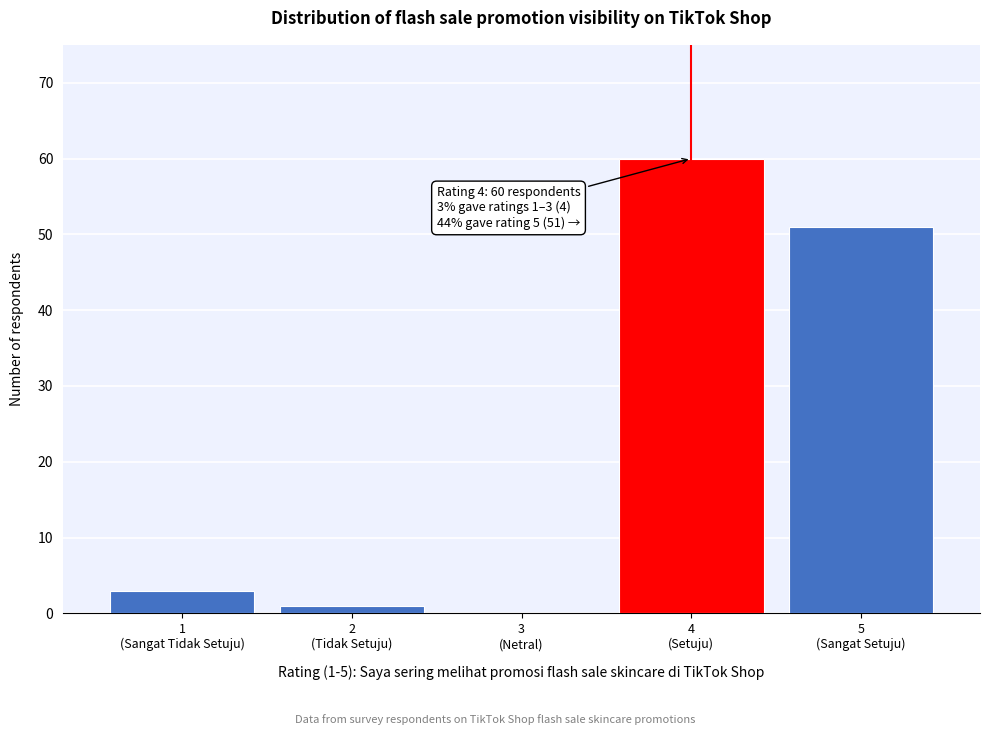

What is the maximum value shown in the chart?

60